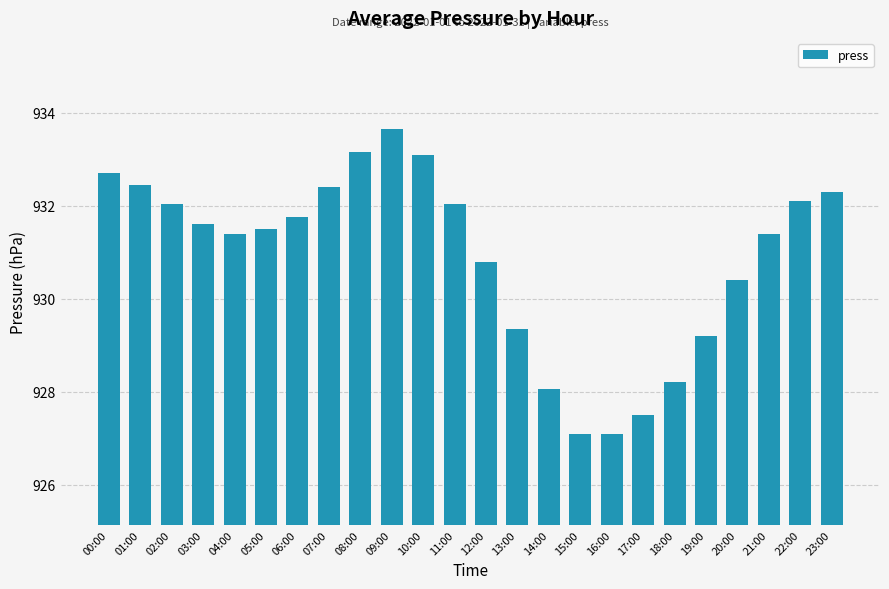

What is the value of the 2nd bar from the left?

932.5